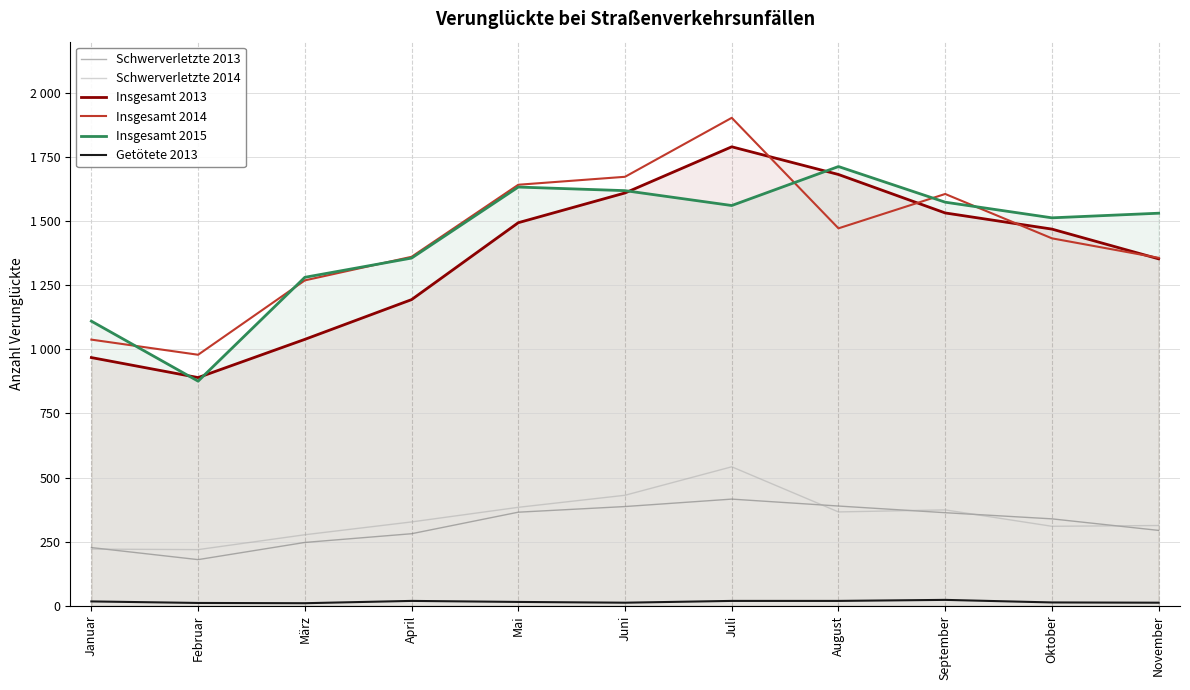

Reading left to right, list all the values displayed in this chart.

Schwerverletzte 2013: Januar=227	Februar=180	März=247	April=281	Mai=365	Juni=387	Juli=416	August=389	September=363	Oktober=339	November=294
Schwerverletzte 2014: Januar=221	Februar=219	März=277	April=327	Mai=384	Juni=431	Juli=542	August=366	September=374	Oktober=310	November=313
Insgesamt 2013: Januar=968	Februar=890	März=1039	April=1194	Mai=1494	Juni=1610	Juli=1790	August=1682	September=1532	Oktober=1469	November=1353
Insgesamt 2014: Januar=1038	Februar=979	März=1269	April=1361	Mai=1642	Juni=1673	Juli=1903	August=1472	September=1606	Oktober=1433	November=1357
Insgesamt 2015: Januar=1110	Februar=876	März=1281	April=1356	Mai=1633	Juni=1619	Juli=1561	August=1713	September=1574	Oktober=1513	November=1531
Getötete 2013: Januar=17	Februar=11	März=10	April=19	Mai=15	Juni=12	Juli=19	August=19	September=23	Oktober=13	November=12